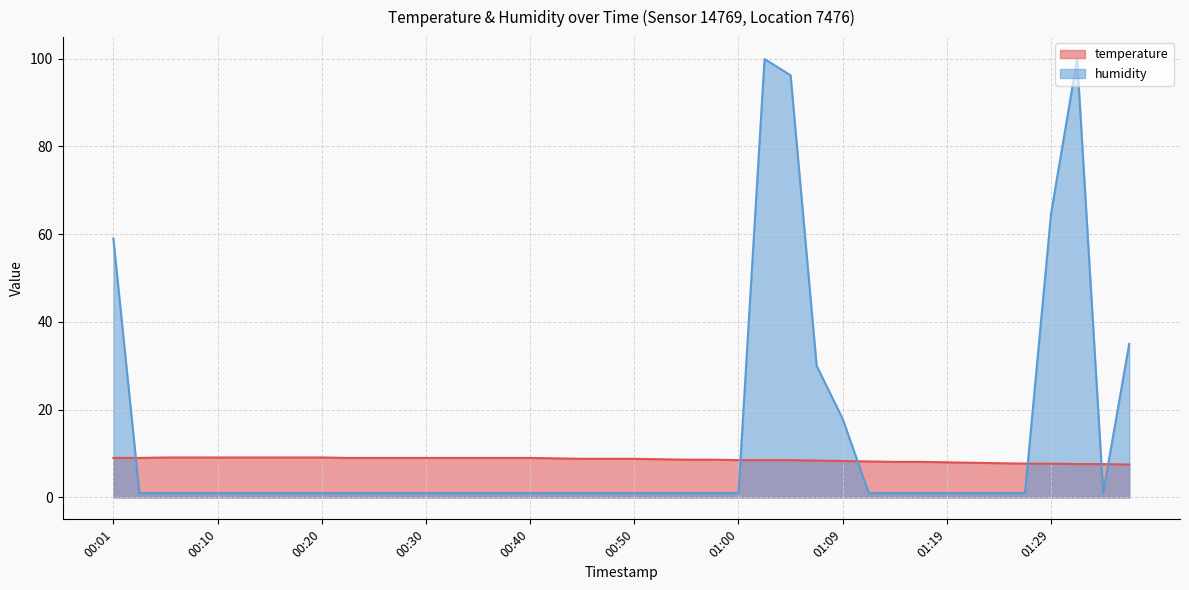

Does the chart display data point markers on the line(s)?

No